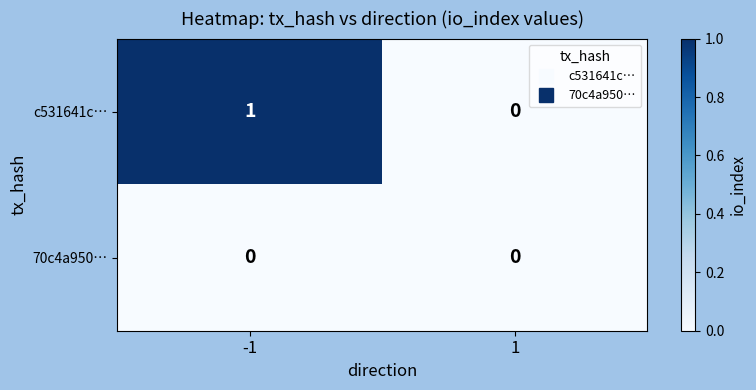

At which category is the sum across all series the highest?

-1